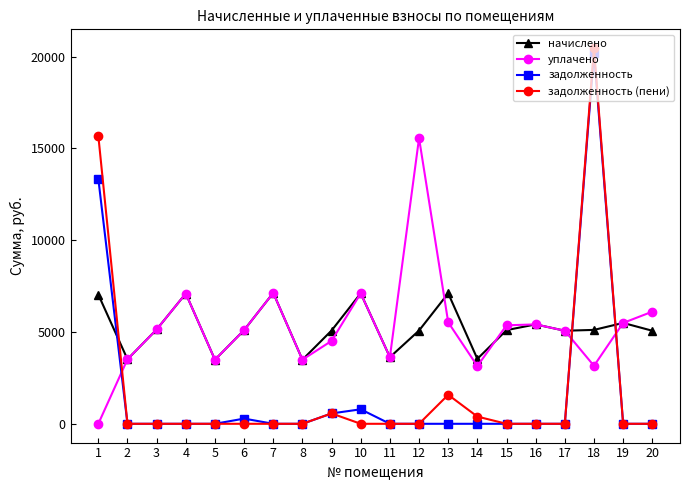

Does the chart display data point markers on the line(s)?

Yes